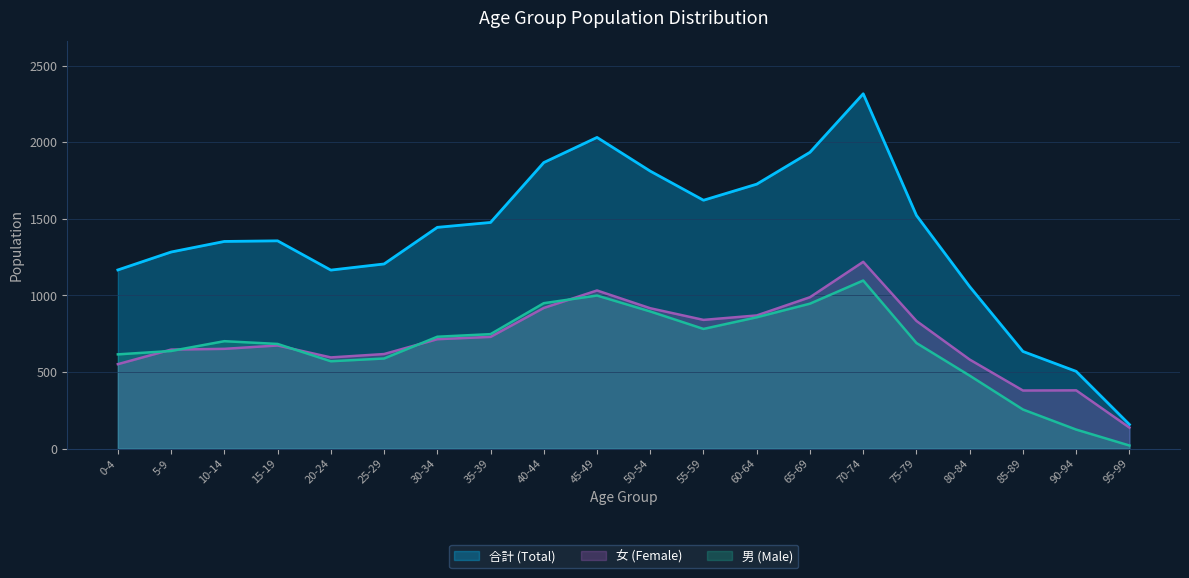

How many lines are shown in the chart?

3